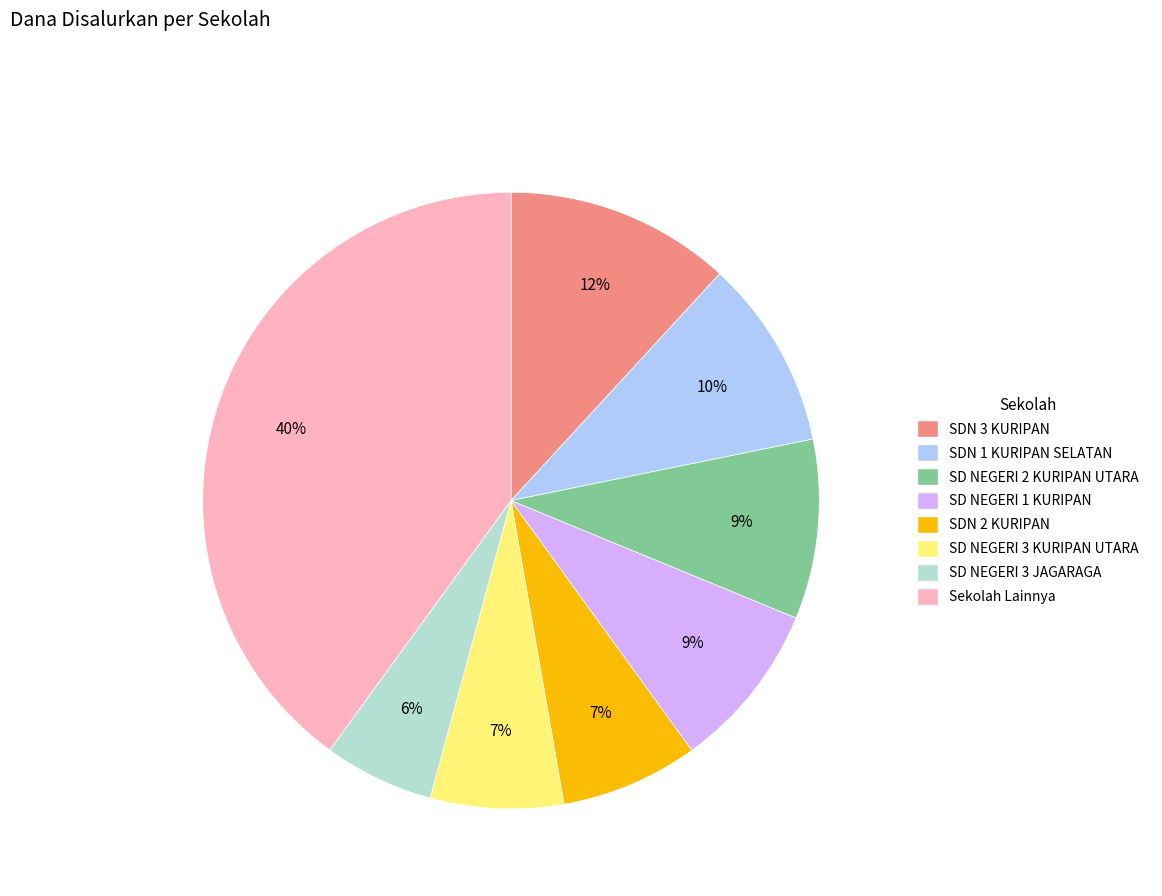

Is there any slice that represents more than half of the pie?

No